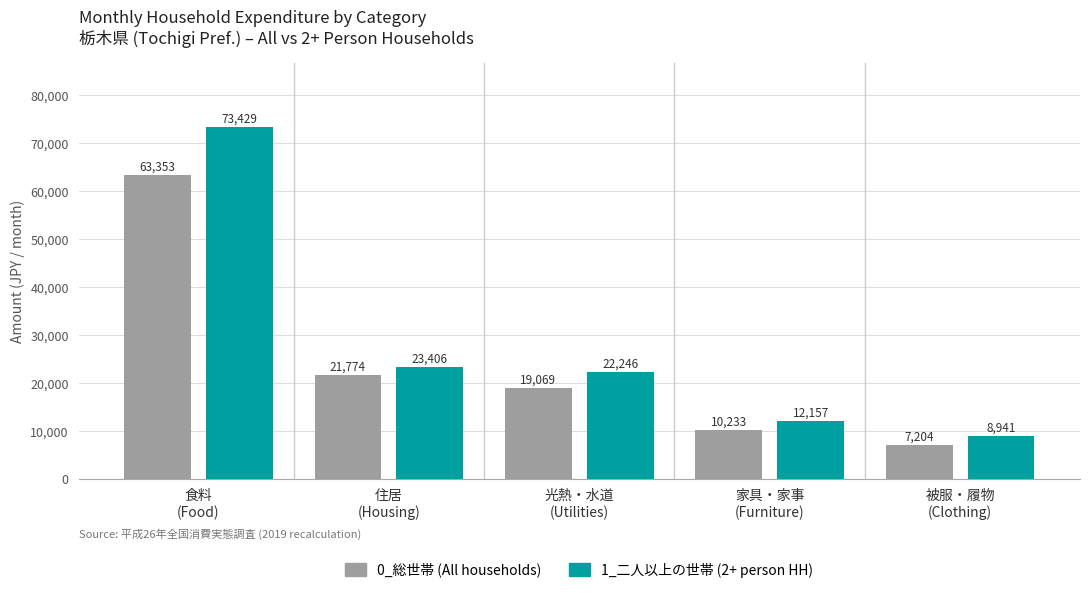

The 1_二人以上の世帯 (2+ person HH) series shows 12157 at 家具・家事
(Furniture). True or false?

True